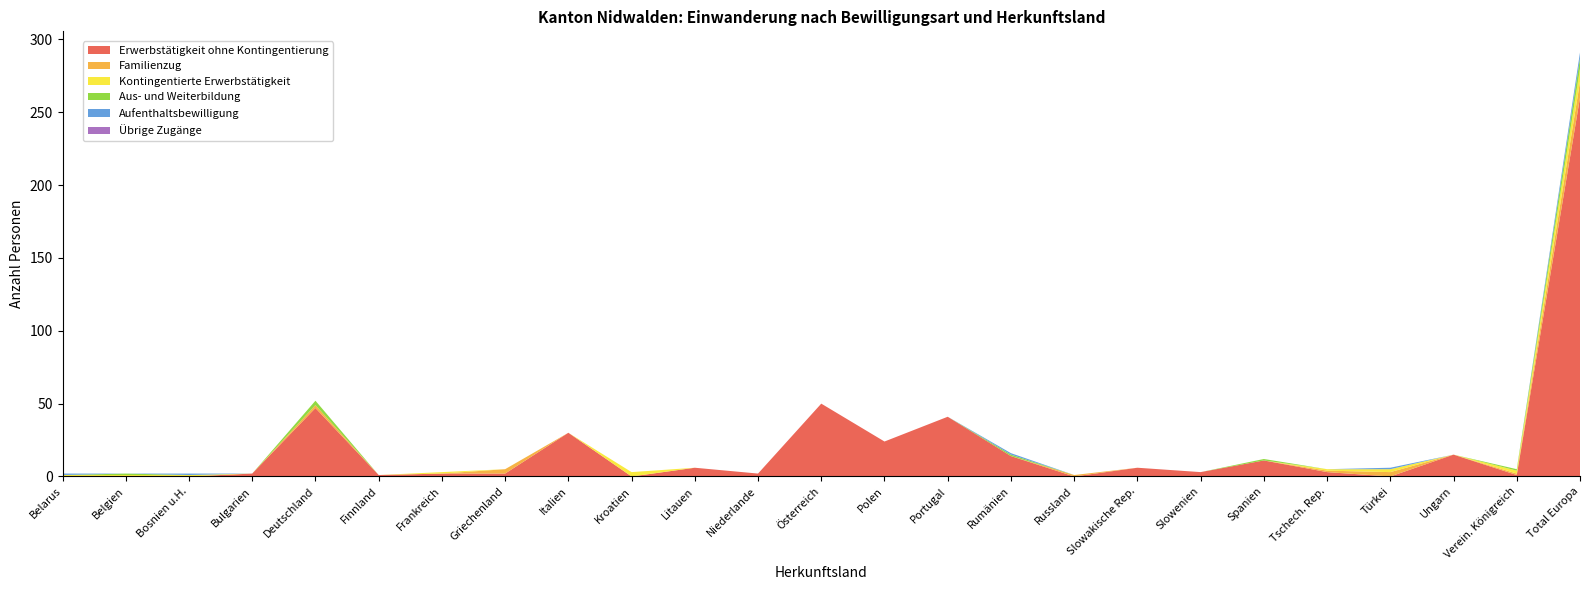

Which category has the highest value in the Erwerbstätigkeit ohne Kontingentierung series?

Total Europa